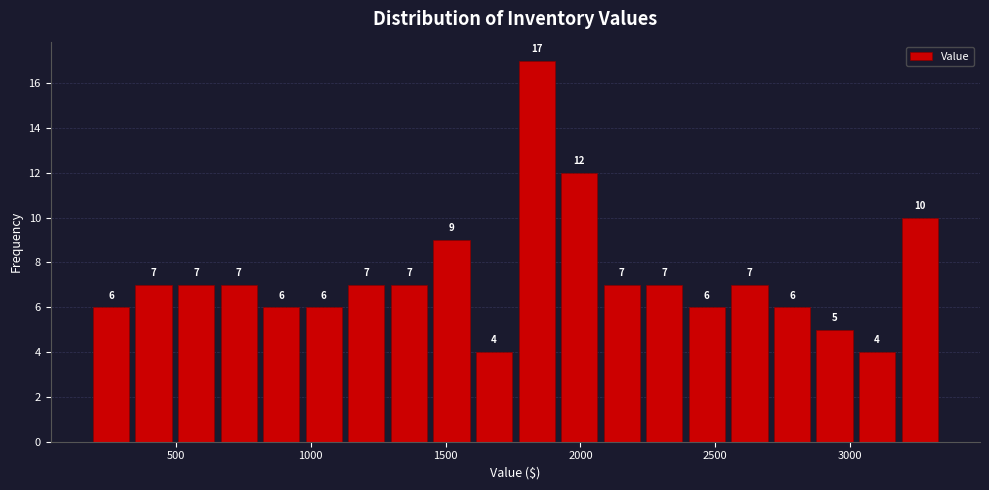

Around what value on the x-axis is the tallest bar? Give the approximate position of its centre, as read against the axis.

1850